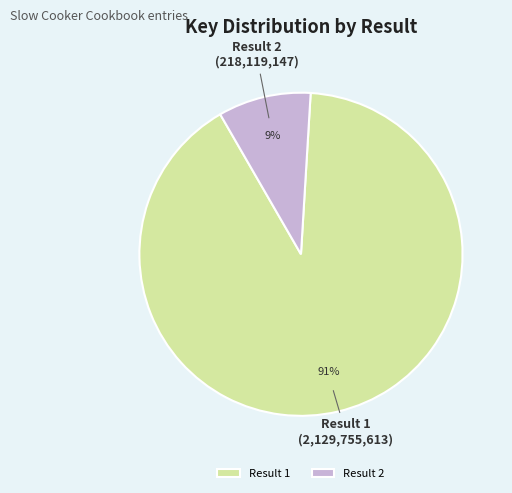

Combined, do Result 1 and Result 2 account for over 50%?

Yes